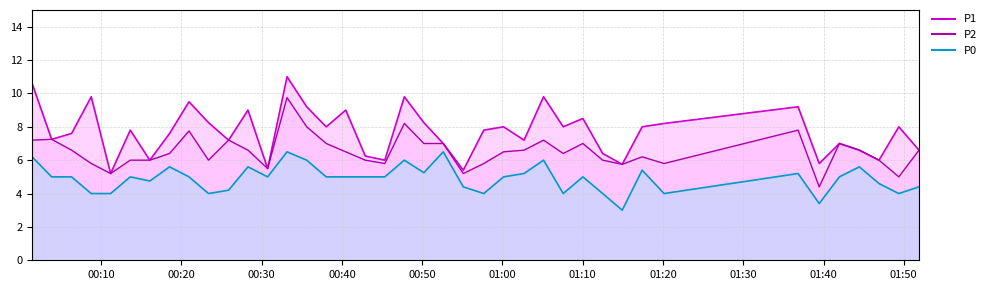

Rank the series by their average value, from highest to lowest.

P1, P2, P0